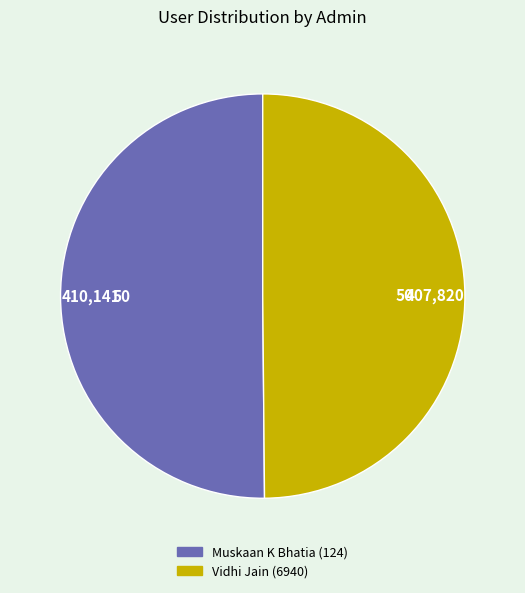

Approximately how many times larger is the value at Vidhi Jain (6940) compared to Muskaan K Bhatia (124)?

1.0